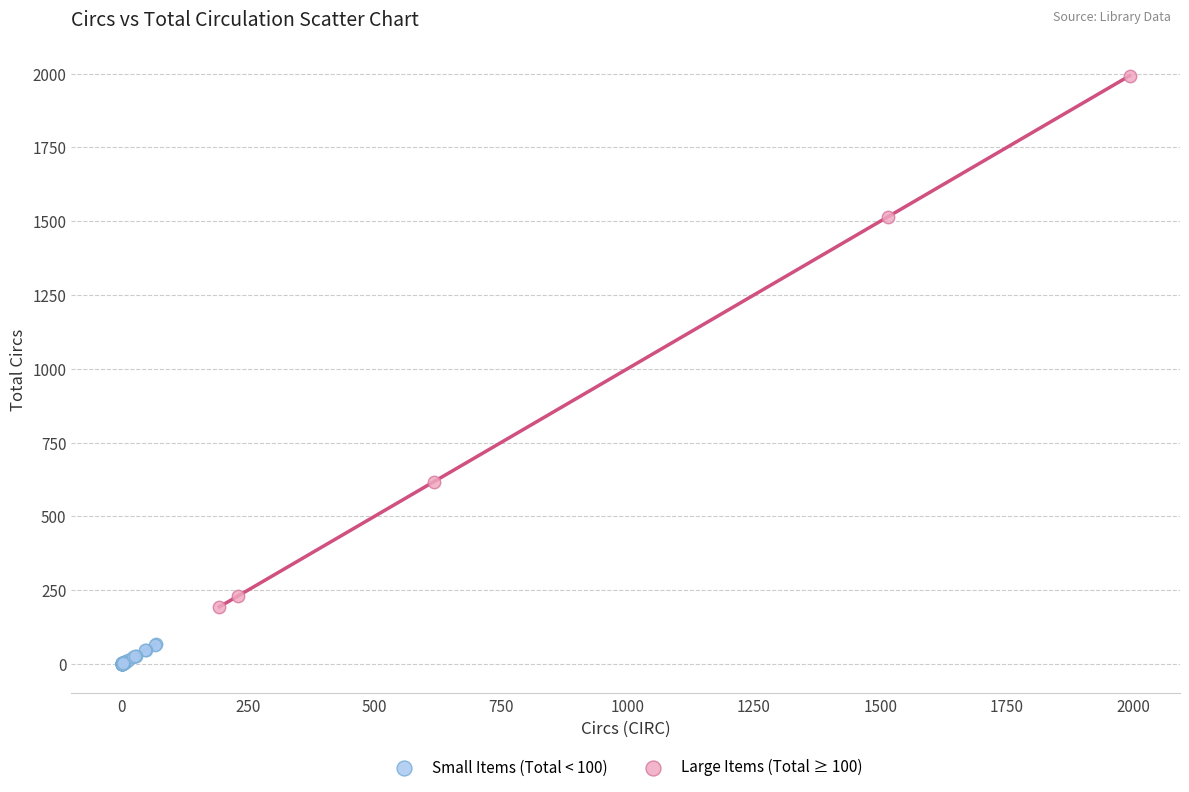

What are all the series names shown in the legend?

Small Items (Total < 100), Large Items (Total ≥ 100)